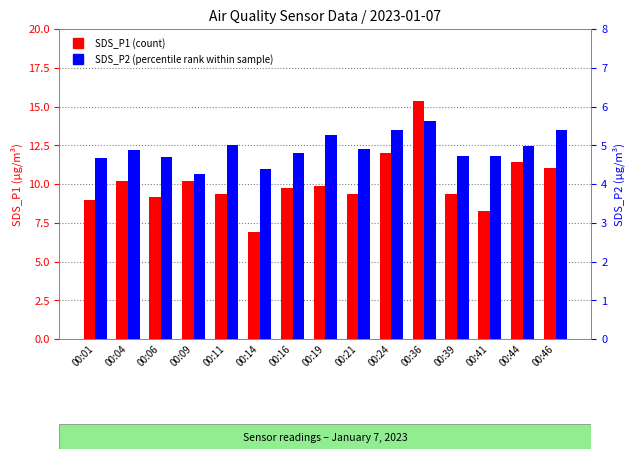

Is the value of SDS_P2 at 00:16 greater than the value of SDS_P1 at 00:21?

No